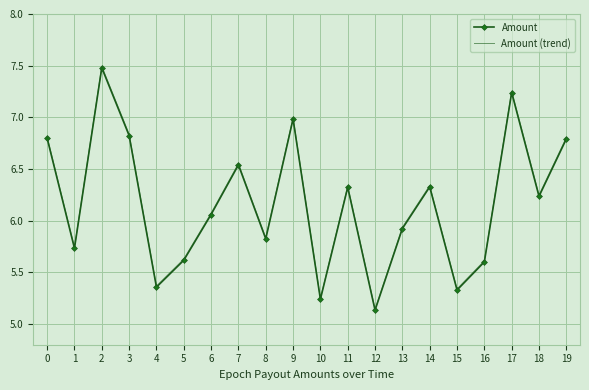

Where is the first local minimum for Amount (trend)?

1